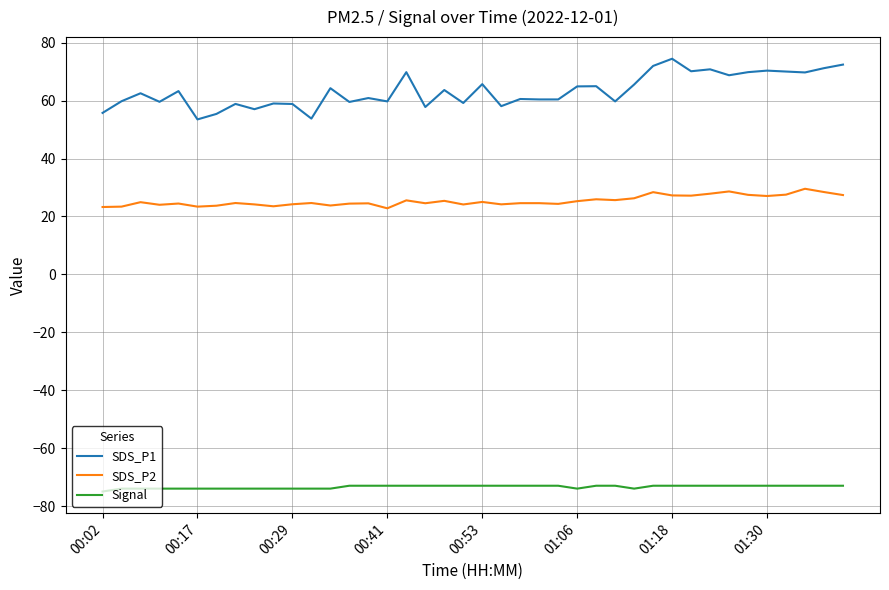

What is the minimum value shown in the chart?

-75.0